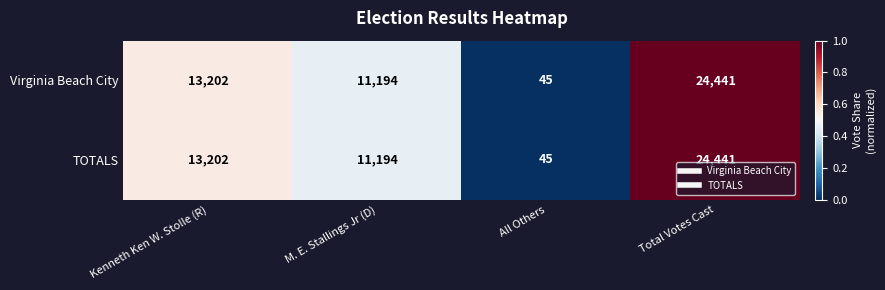

The value of TOTALS at Total Votes Cast is 24441. True or false?

True